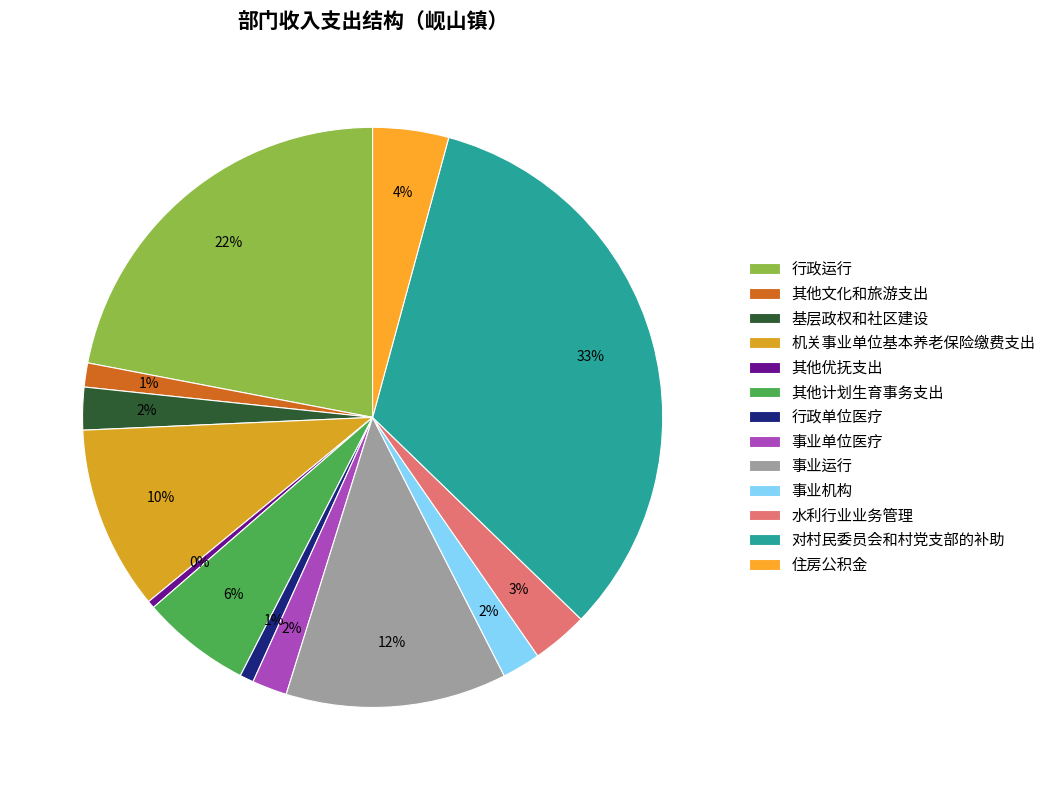

To the nearest percent, what portion does 其他计划生育事务支出 represent?

6%